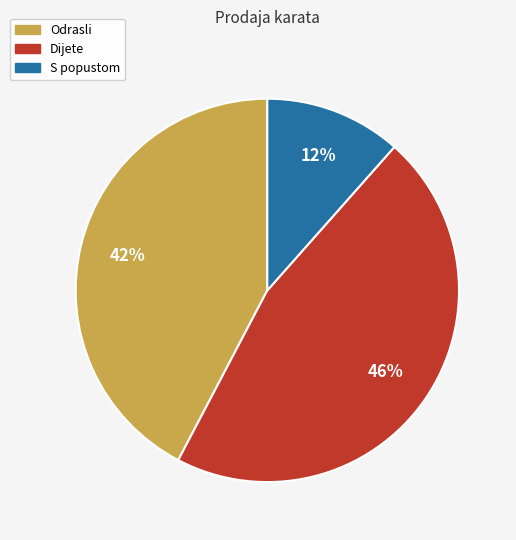

Combined, do Odrasli and S popustom account for over 50%?

Yes